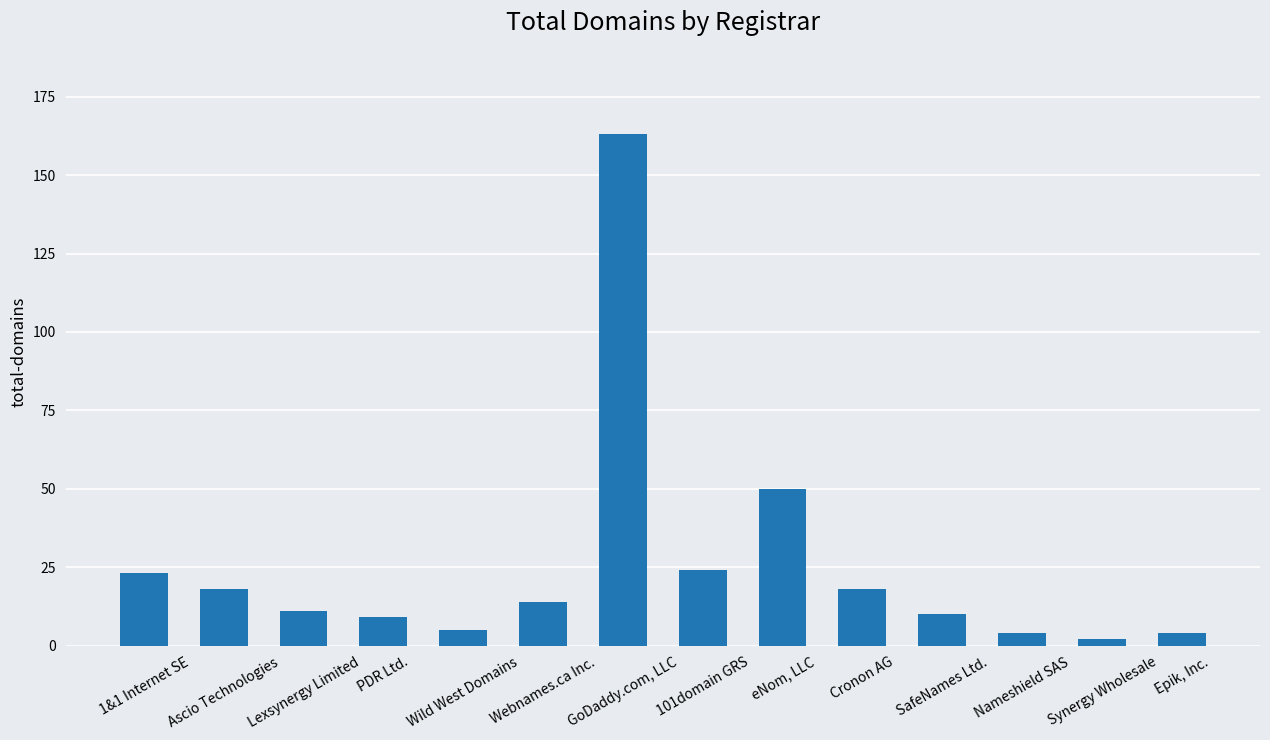

Approximately how many times larger is the value at SafeNames Ltd. compared to 101domain GRS?

0.4